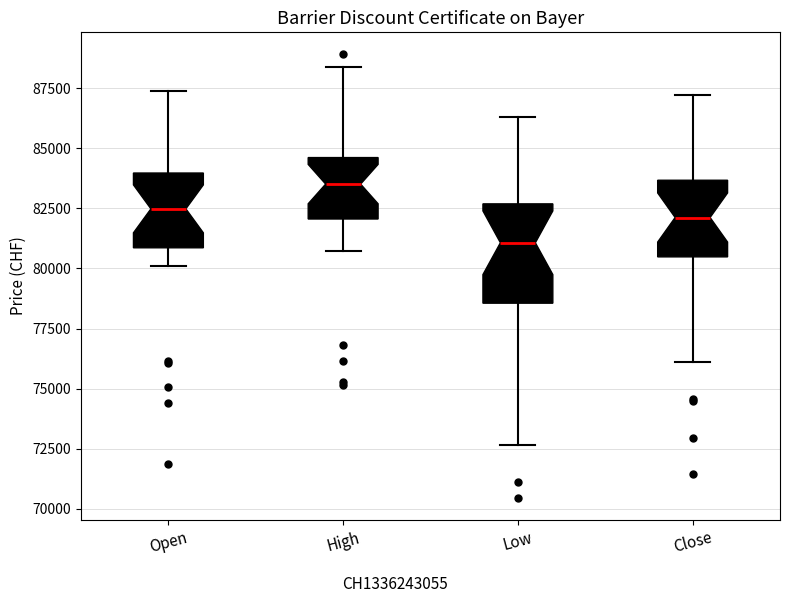

Where does the upper whisker of the box for High end on the y-axis? The values are not printed on the chart, so give them approximately, as read against the axis.

88500